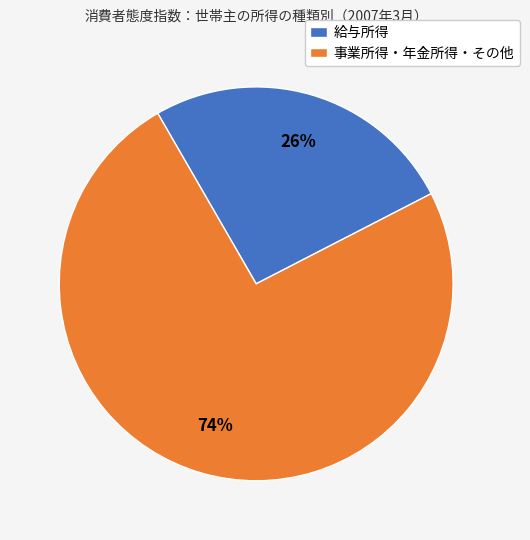

Which slice is the largest?

事業所得・年金所得・その他